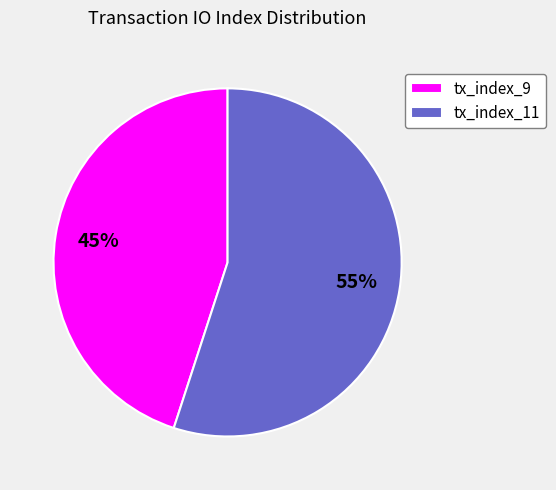

The tx_index_9 slice represents 45% of the pie. True or false?

True